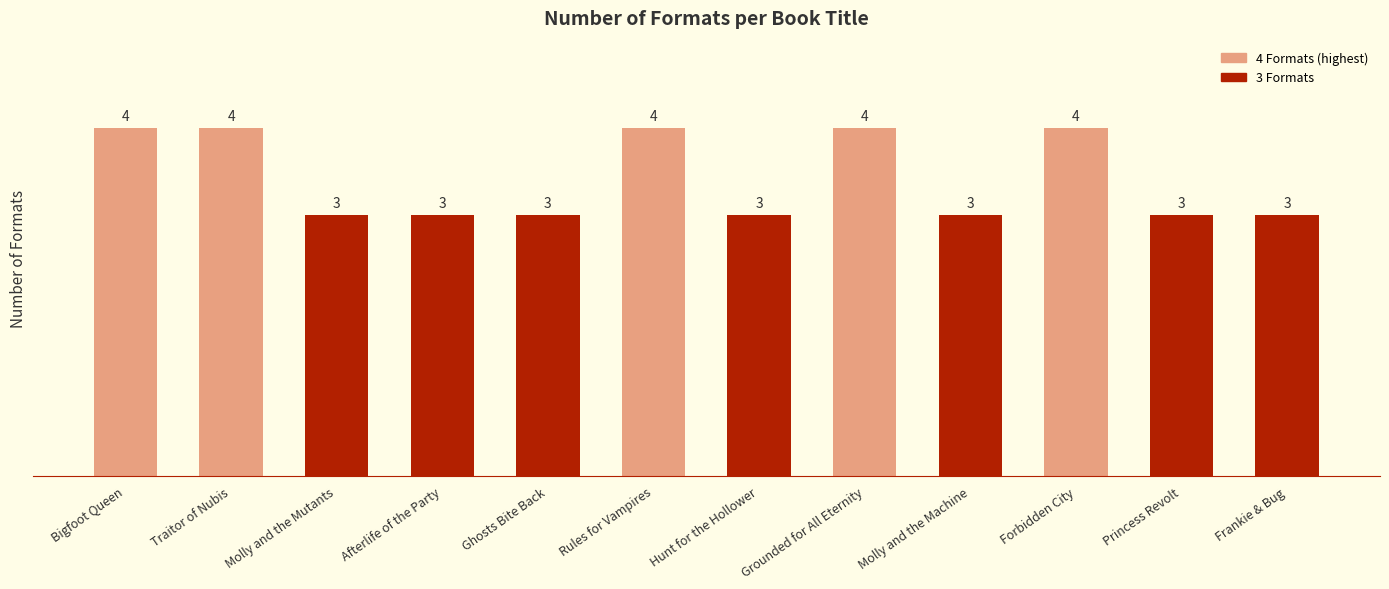

Between Rules for Vampires and Princess Revolt, which is larger?

Rules for Vampires